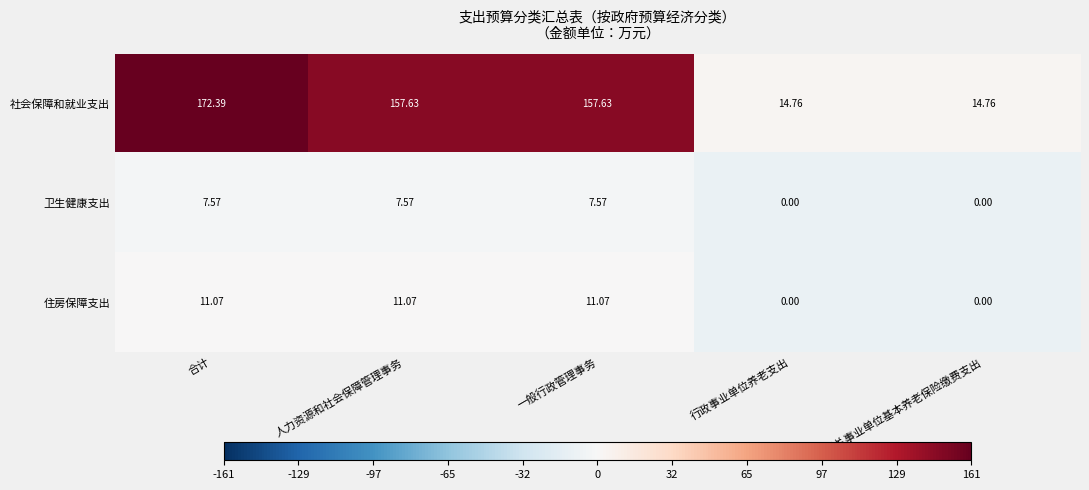

Where does the 卫生健康支出 series first go above 7?

合计